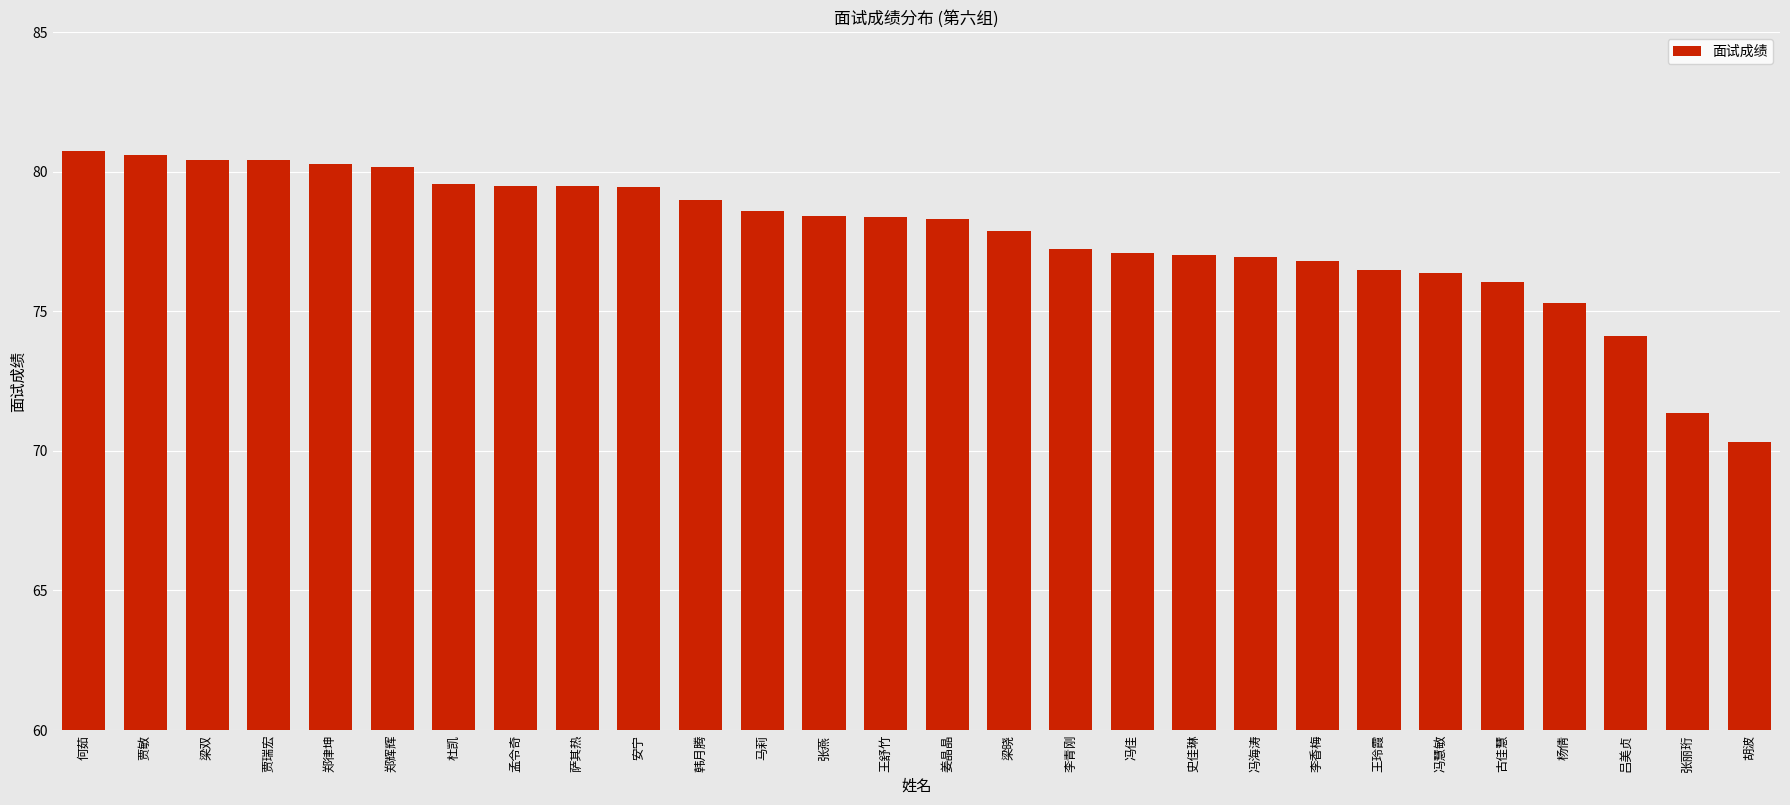

What is the minimum value shown in the chart?

70.3